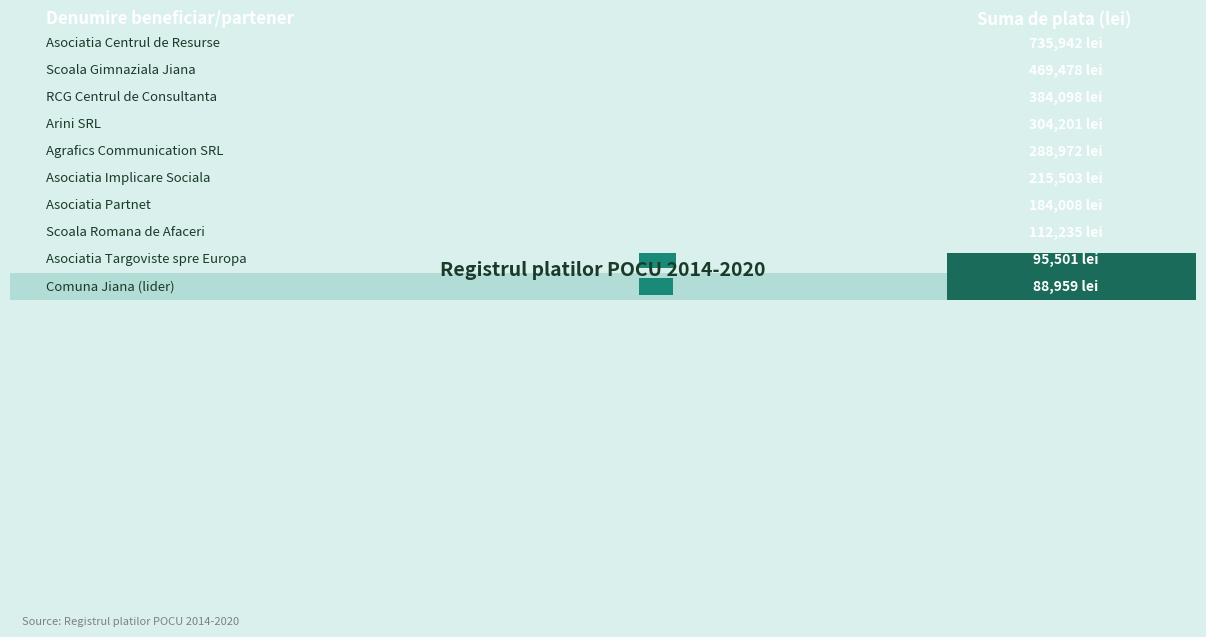

Is it true that the value at RCG Centrul de Consultanta is 215659.9?

False